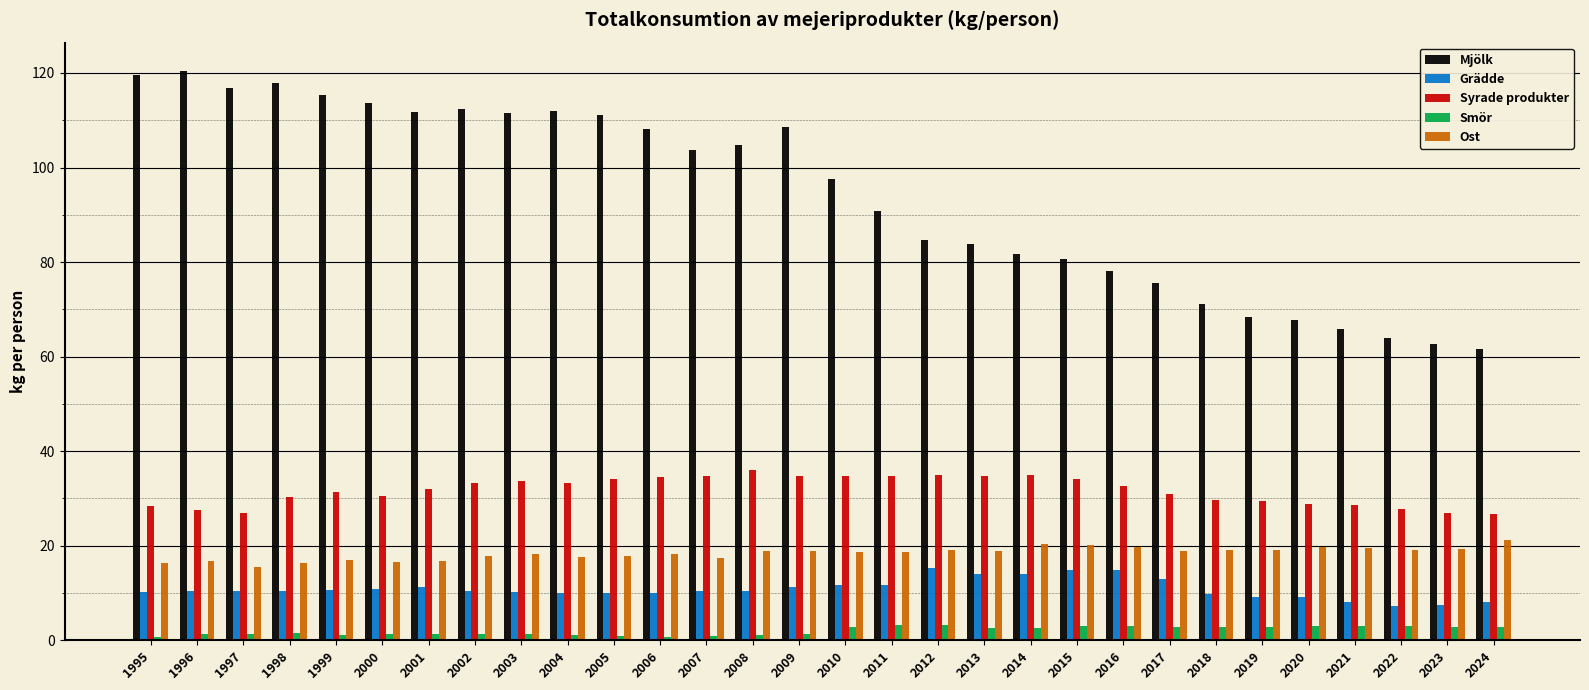

The value of Mjölk at 1995 is 178.8. True or false?

False